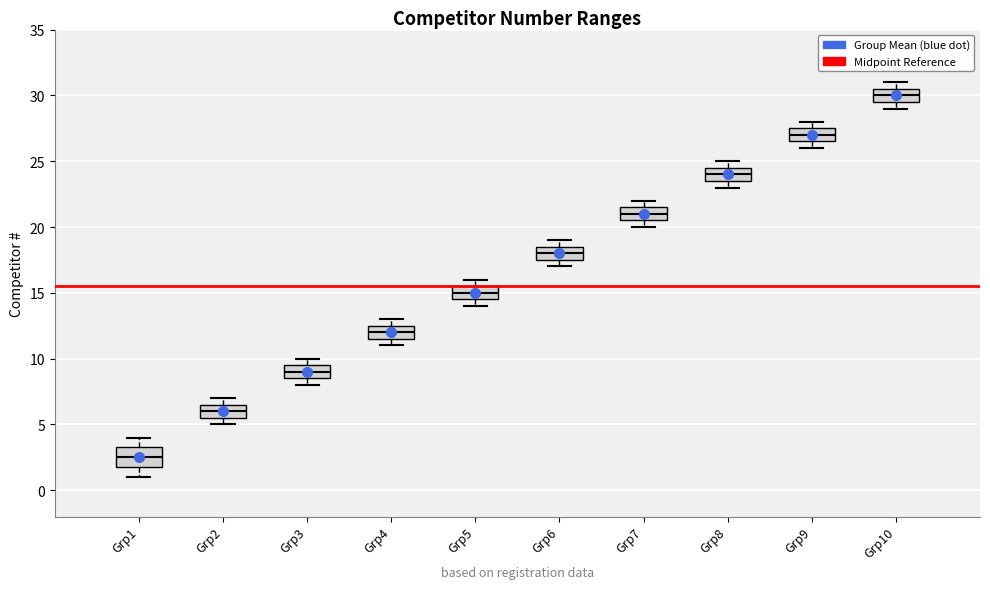

Which box has the highest median line?

Grp10